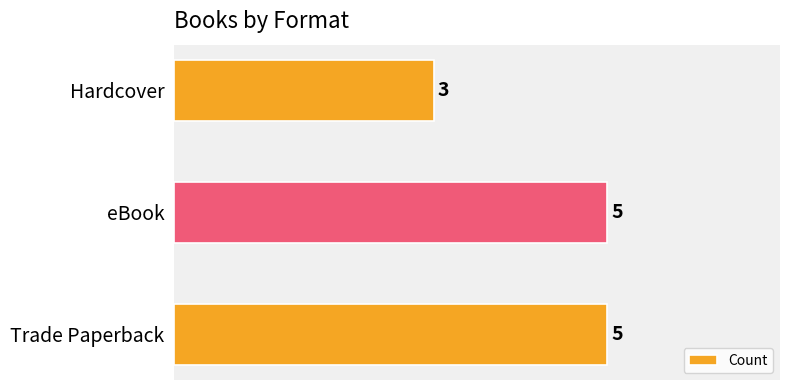

What is the average value?

4